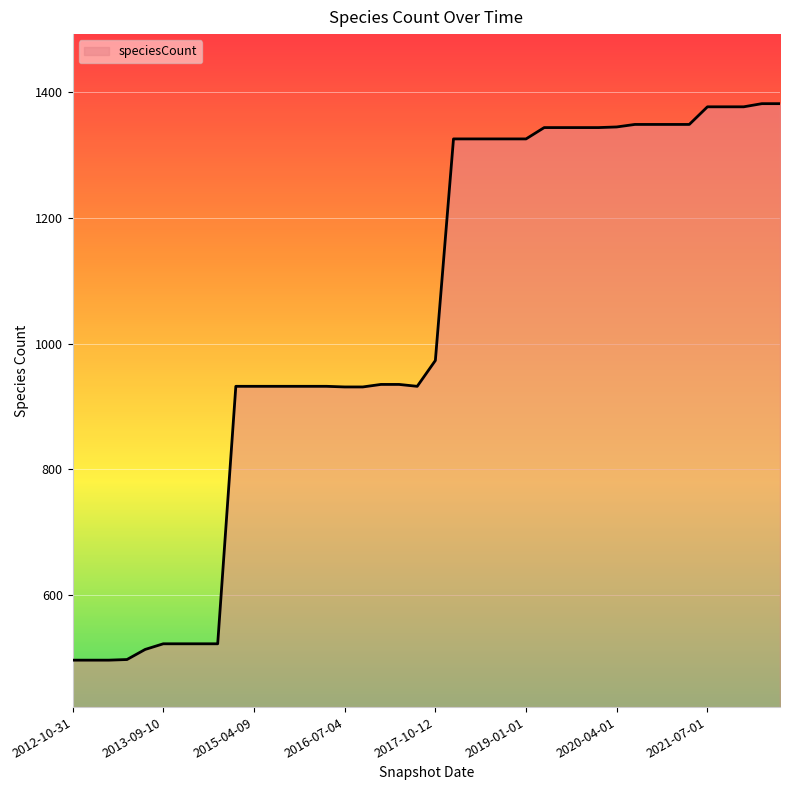

What is the minimum value shown in the chart?

497